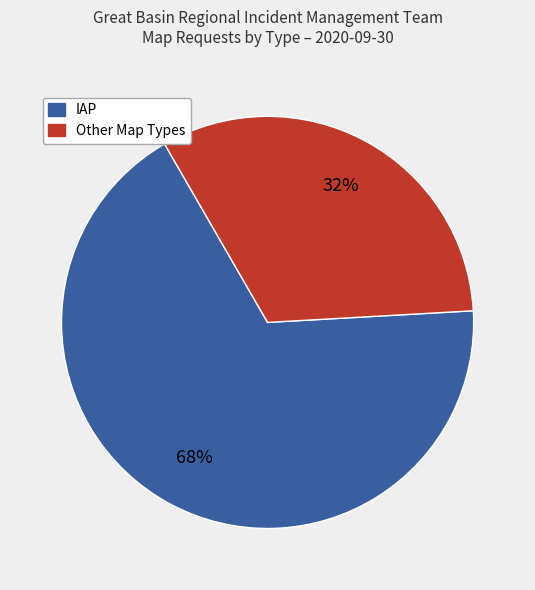

Is there any slice that represents more than half of the pie?

Yes